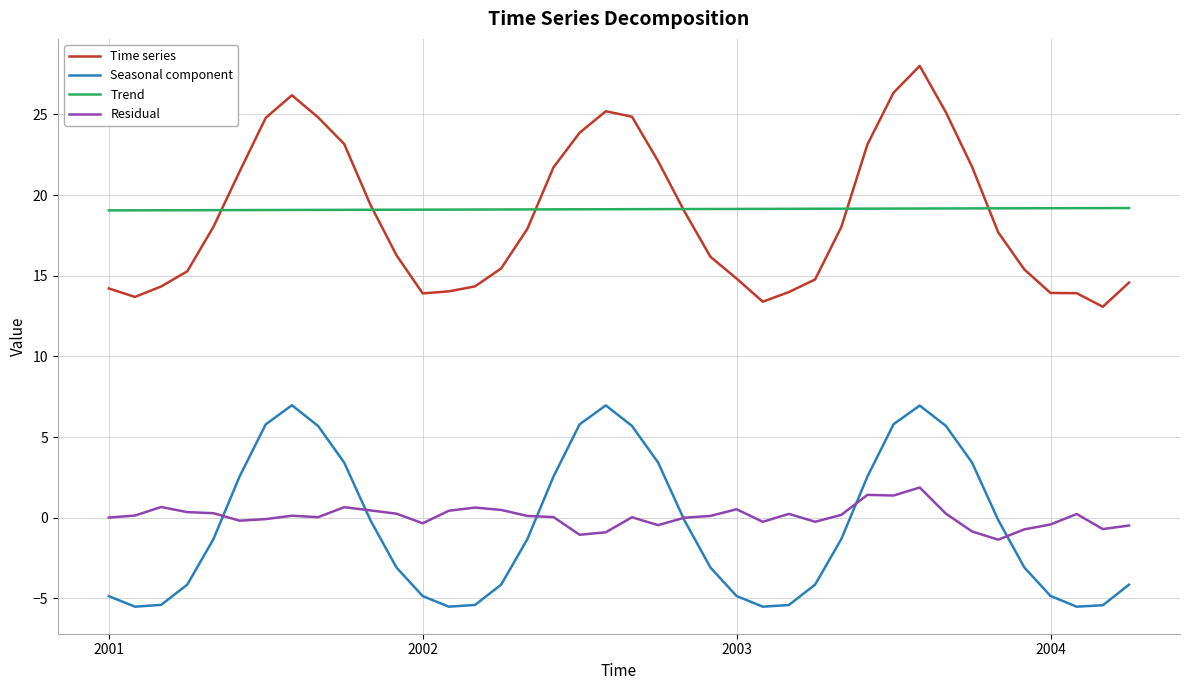

Which series has the widest spread of values?

Time series